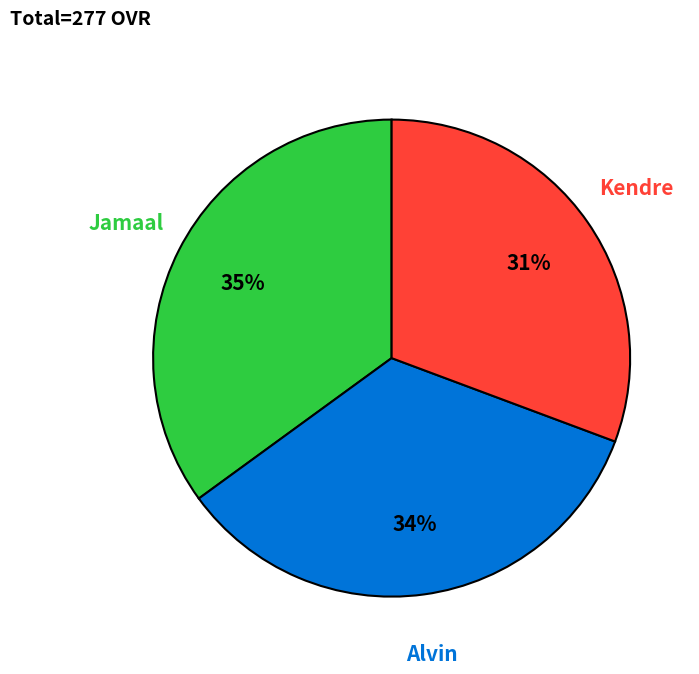

How many segments does this pie chart have?

3